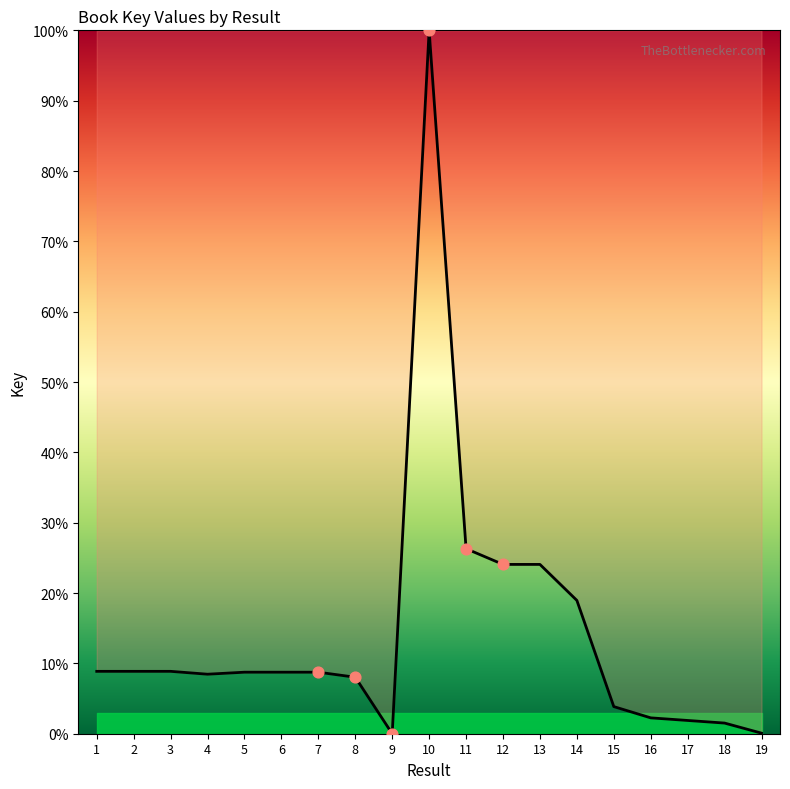

What is the change in value from 9 to 11?

+26.3